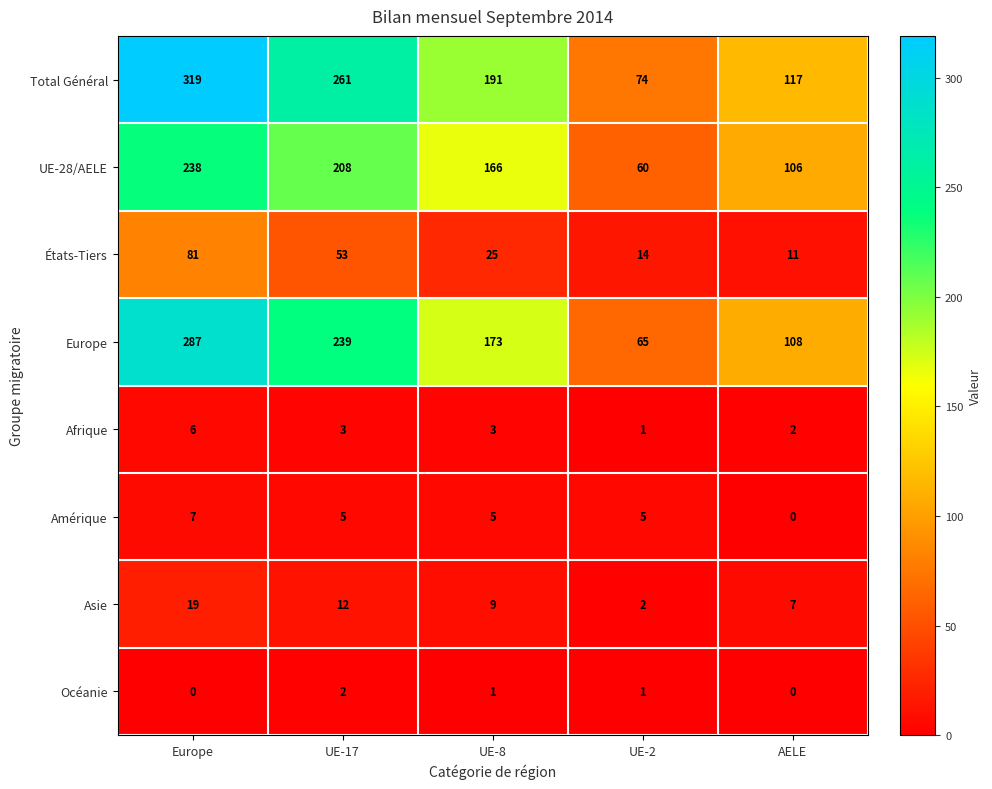

Which series has the largest total across all categories?

Total Général